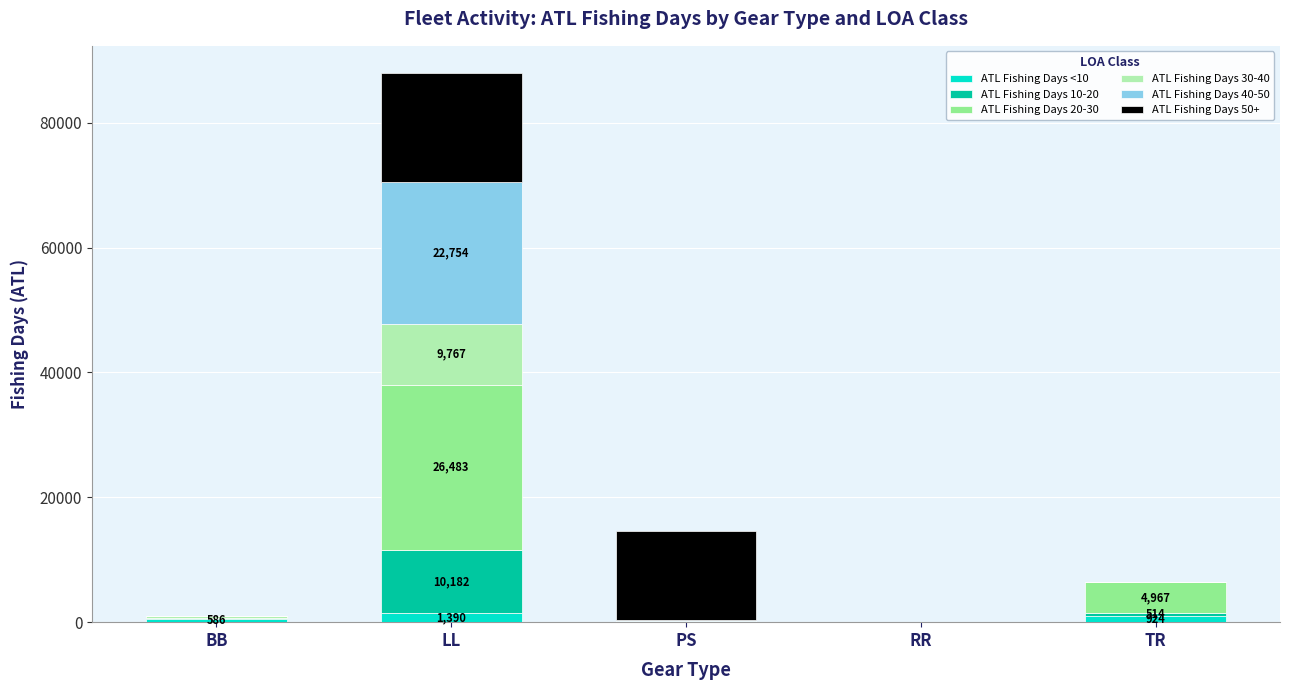

At which category is the sum across all series the highest?

LL